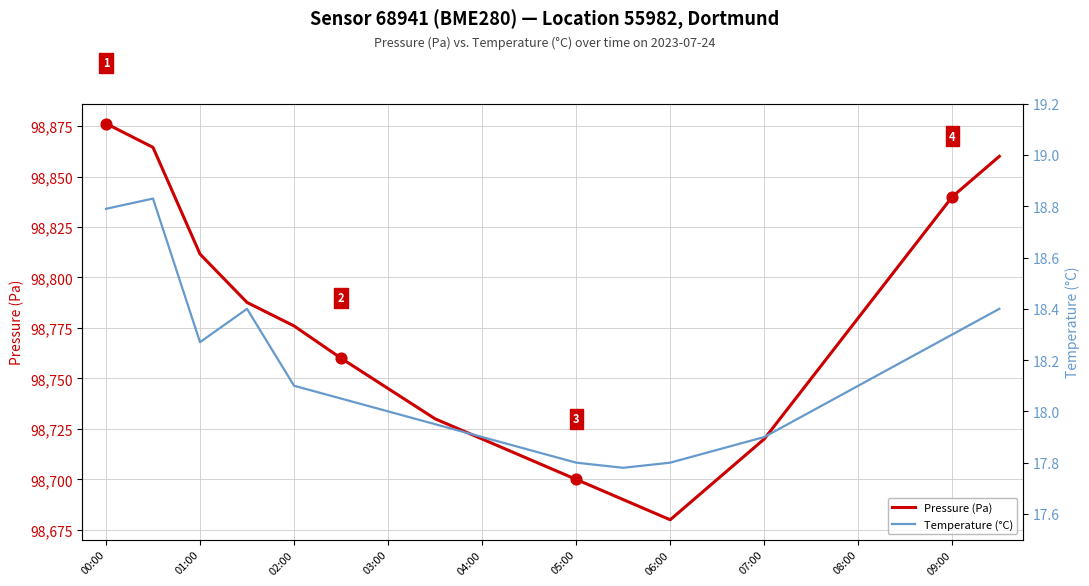

At how many categories does at least one series exceed 31052?

20